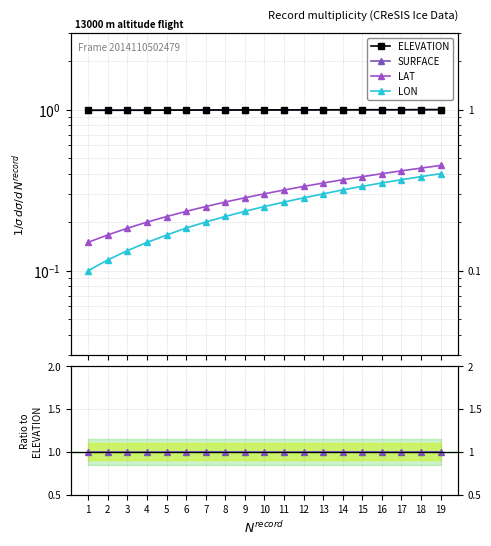

At which label is LAT closest to 0?

1